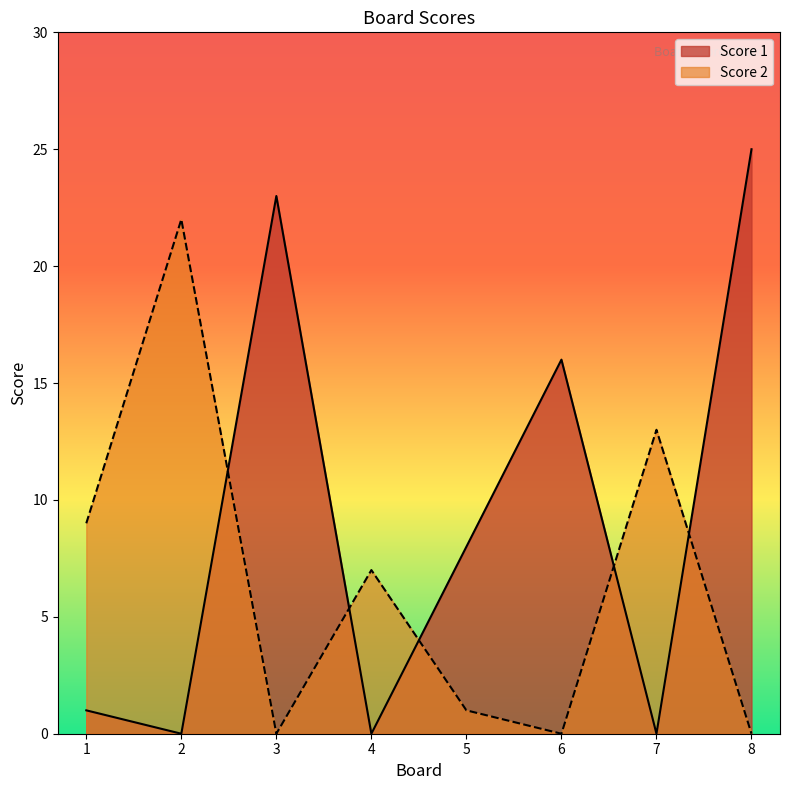

Is it true that Score 2 equals 4 at 7?

False